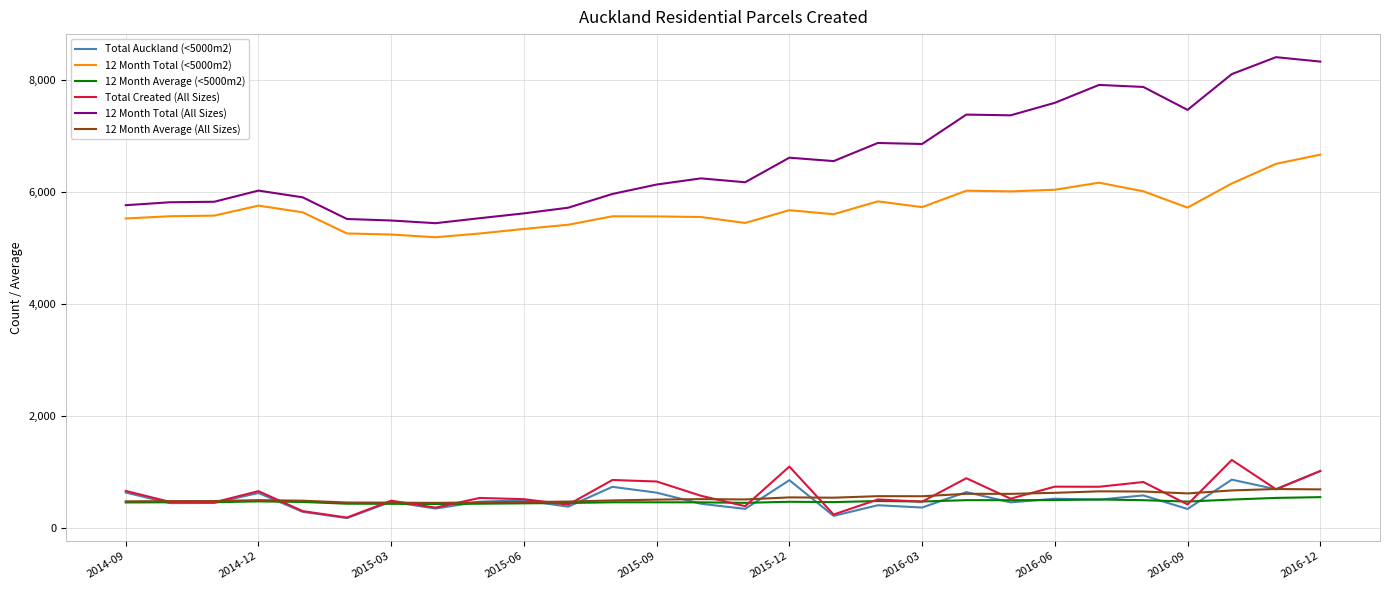

What is the difference between the second highest and second lowest values in the Total Created (All Sizes) series?

855.0